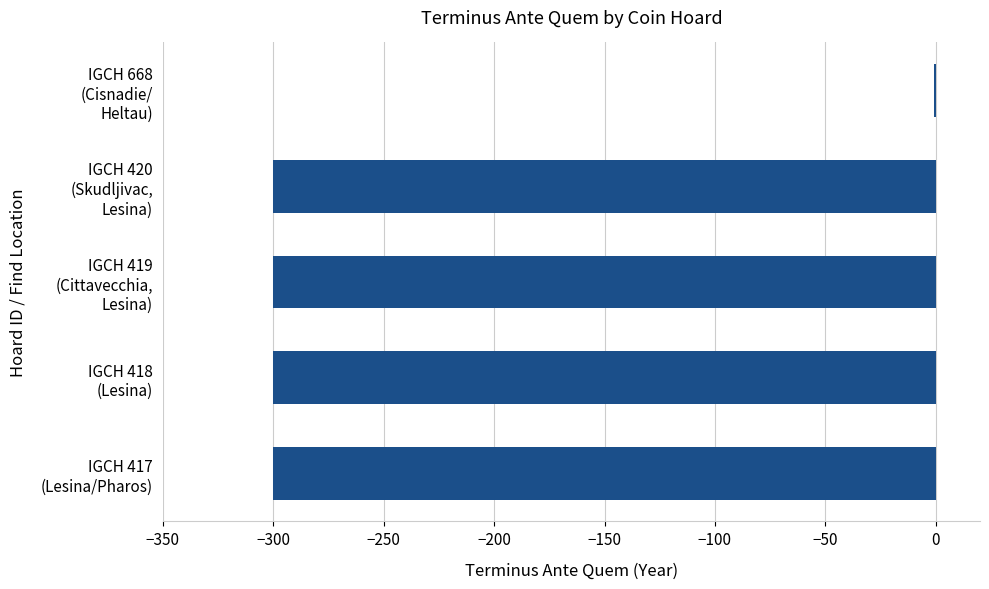

Where is the data nearest to the value -150?

IGCH 668
(Cisnadie/
Heltau)